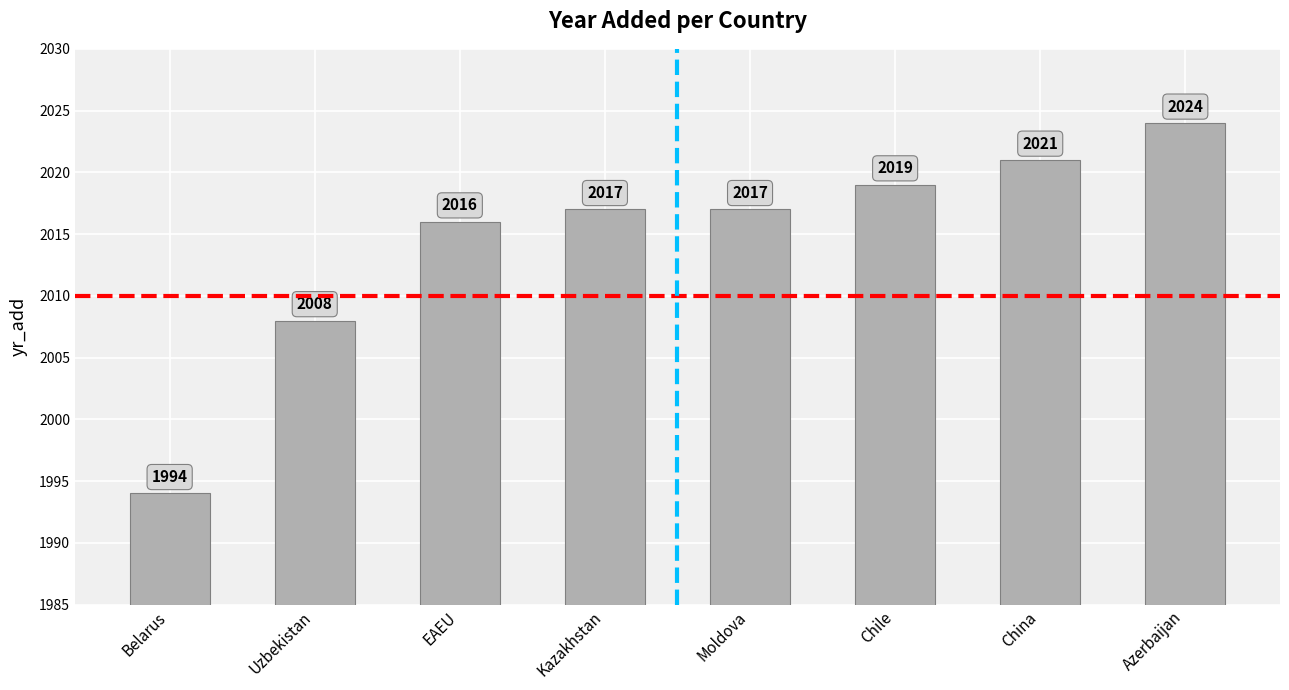

Reading left to right, list all the values displayed in this chart.

1994	2008	2016	2017	2017	2019	2021	2024